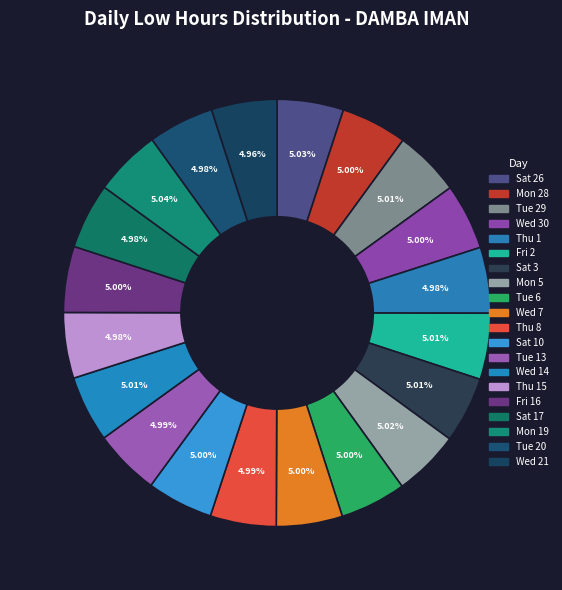

What is the smallest slice in the pie chart?

Wed 21